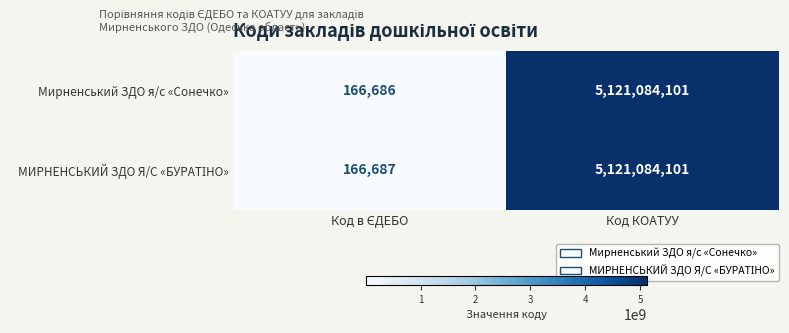

What is the difference between the maximum and minimum values in the Мирненський ЗДО я/с «Сонечко» series?

5120917415